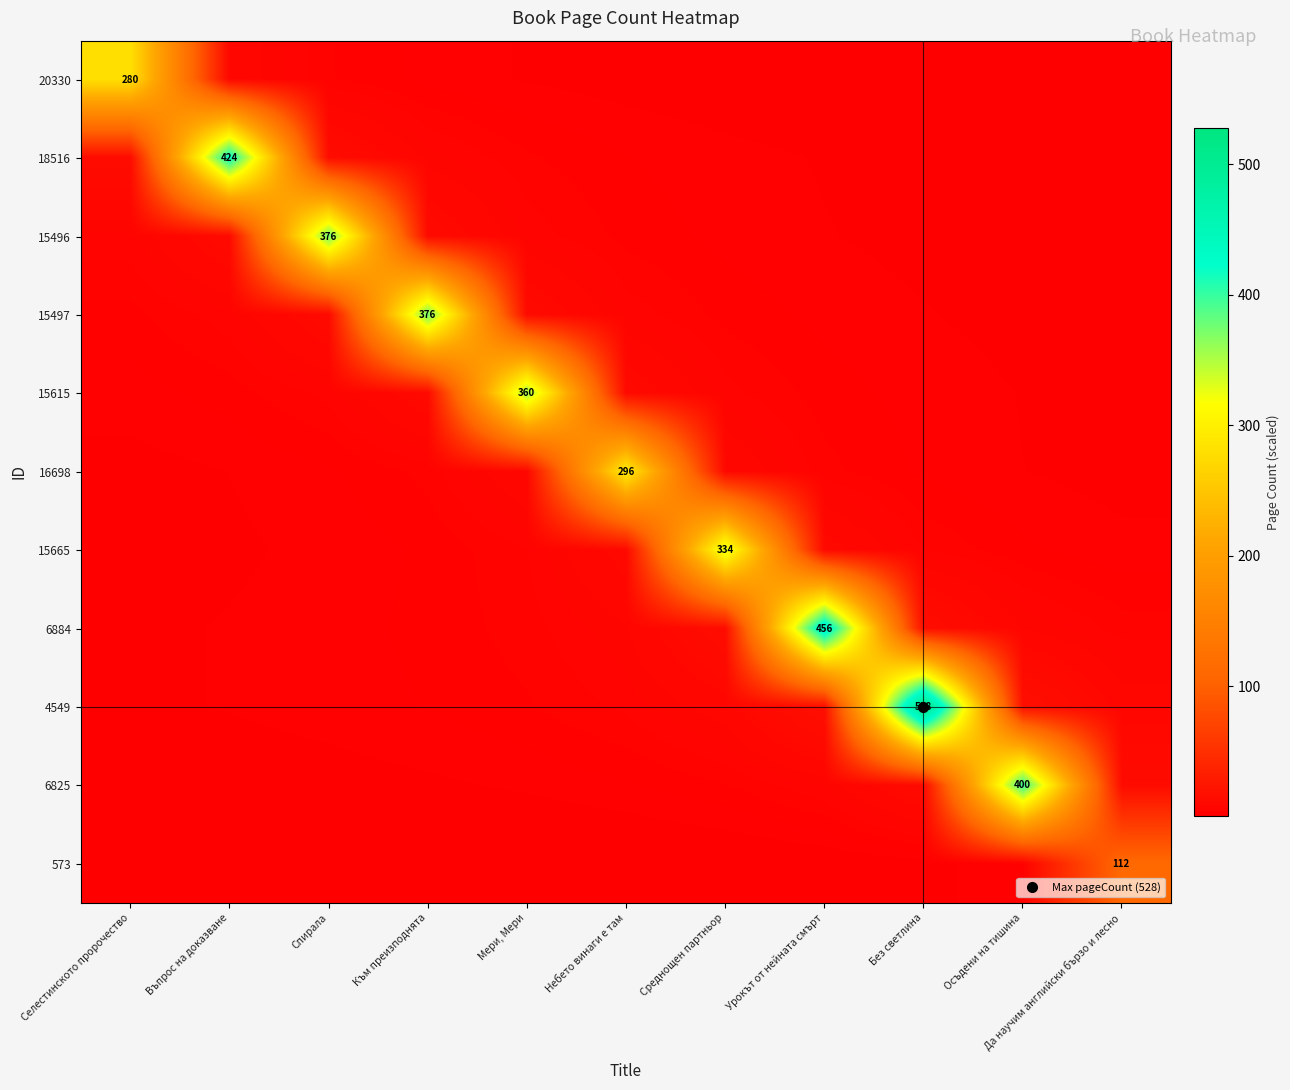

At which category is the sum across all series the highest?

Без светлина